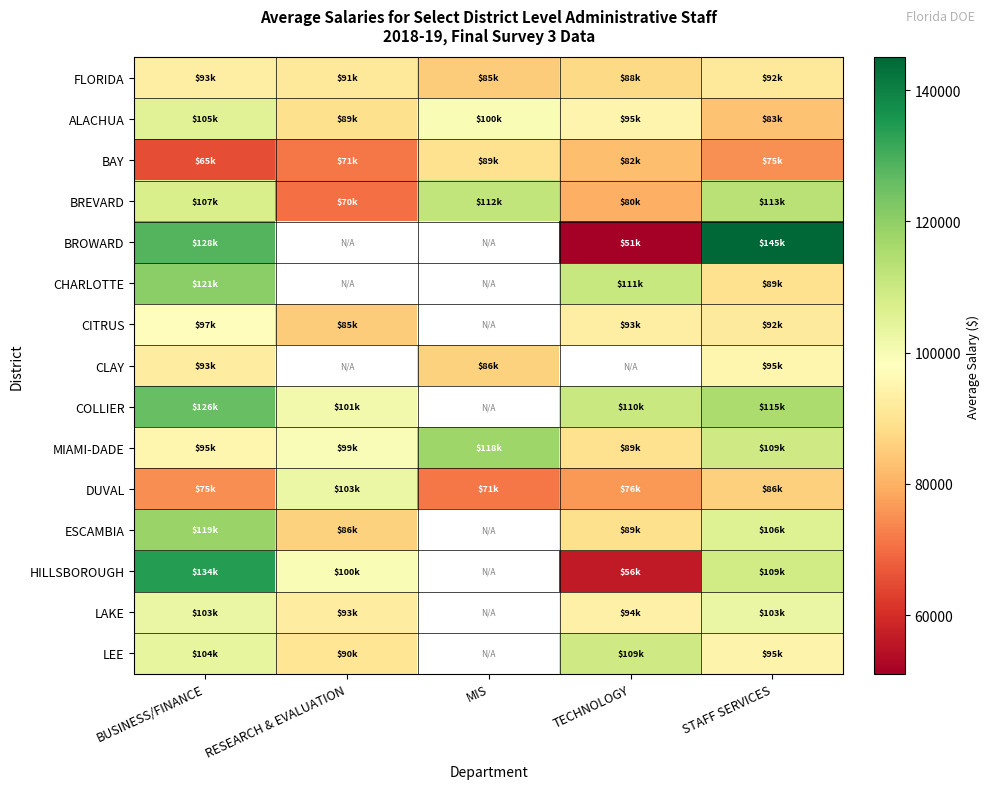

What value does the CITRUS series have at RESEARCH & EVALUATION?

85181.0